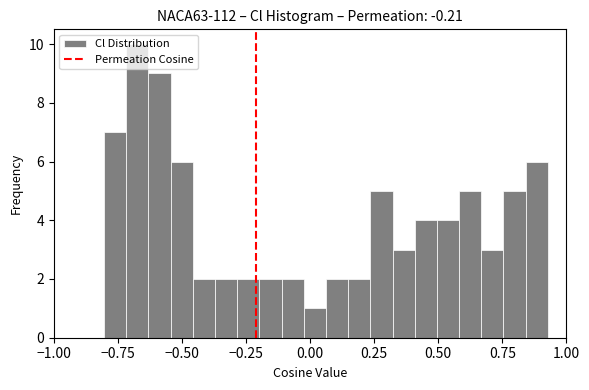

Around what value on the x-axis is the tallest bar? Give the approximate position of its centre, as read against the axis.

-0.65